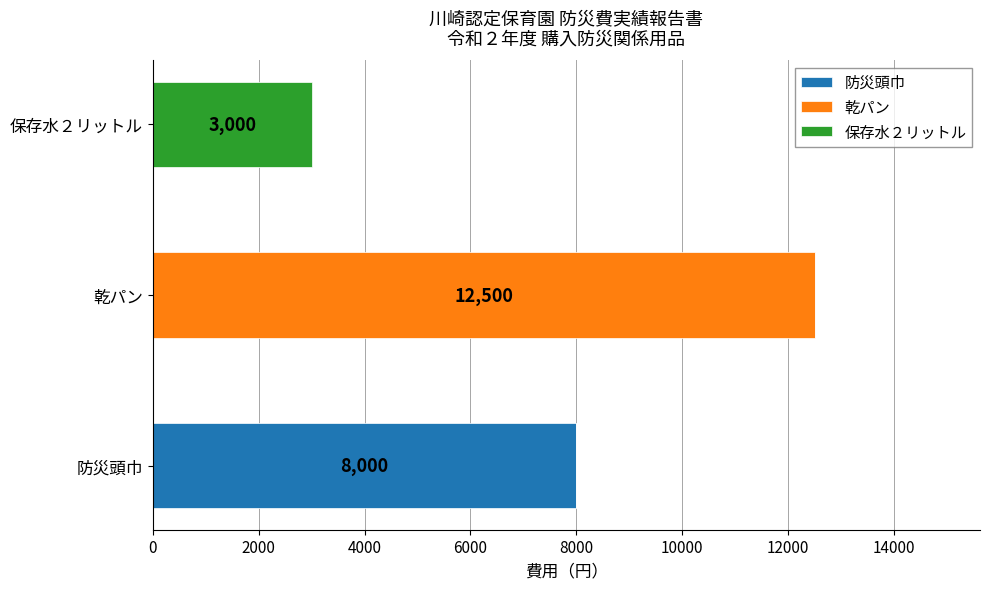

How many 防災頭巾 values are between 0 and 8000?

3